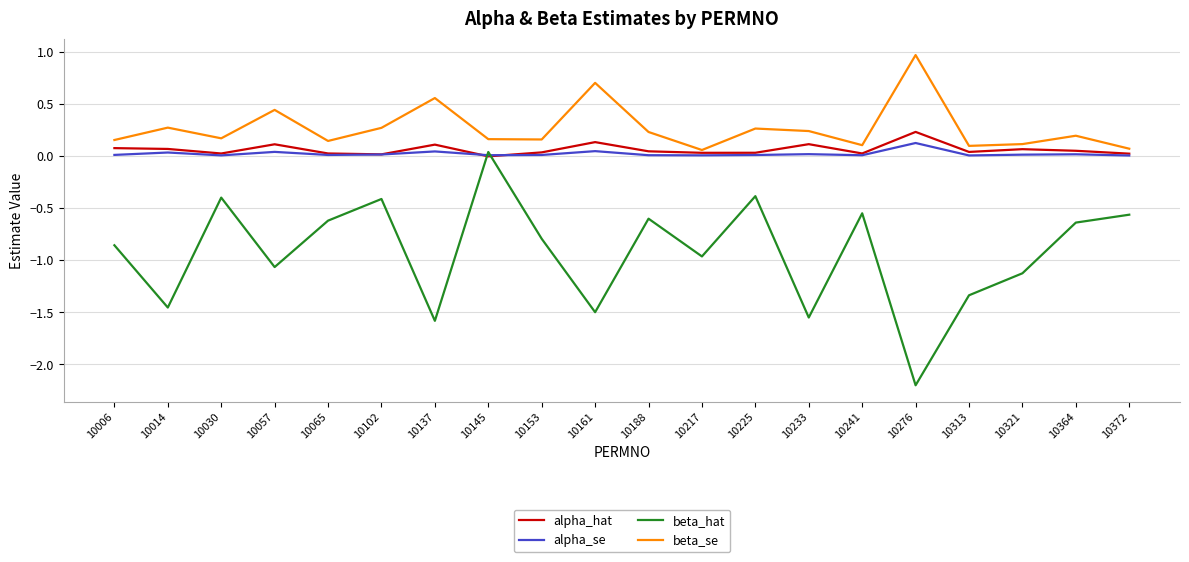

Rank the series by their maximum value, from highest to lowest.

beta_se, alpha_hat, alpha_se, beta_hat